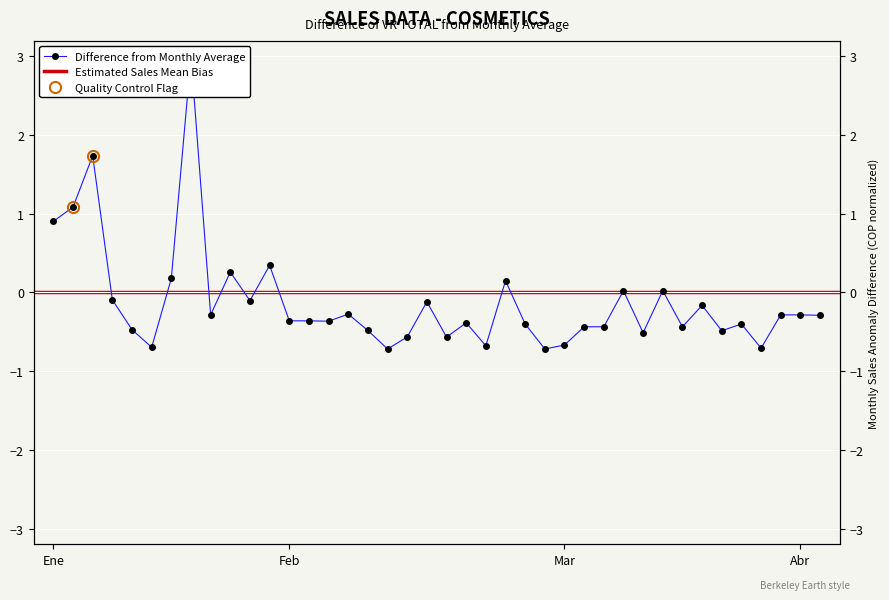

Which has a higher value, 2018-03-10 or 2018-01-21?

2018-01-21